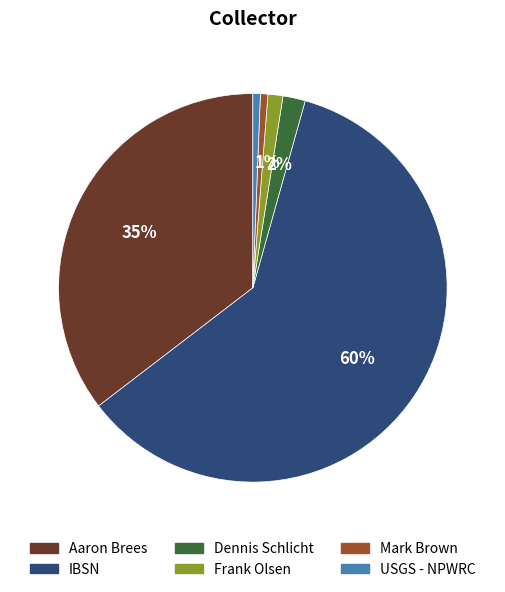

True or false: Frank Olsen accounts for 1% of the total.

True